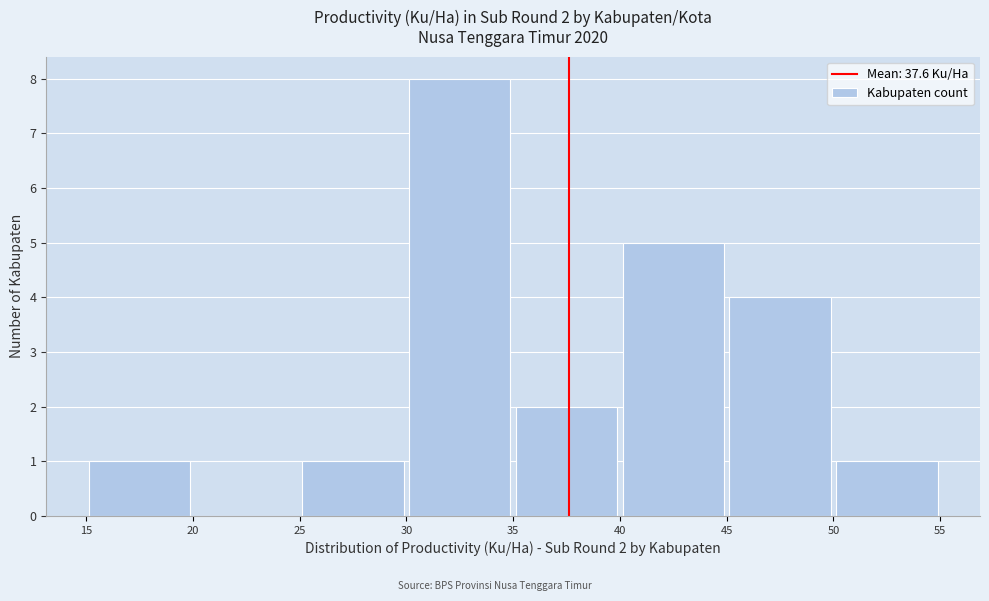

Which range on the x-axis has the tallest bar?

30 to 35